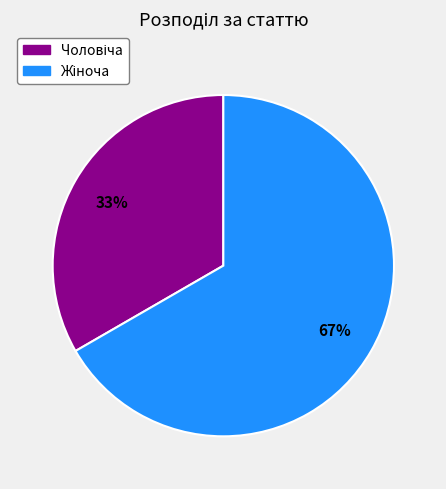

Is there any slice that represents more than half of the pie?

Yes